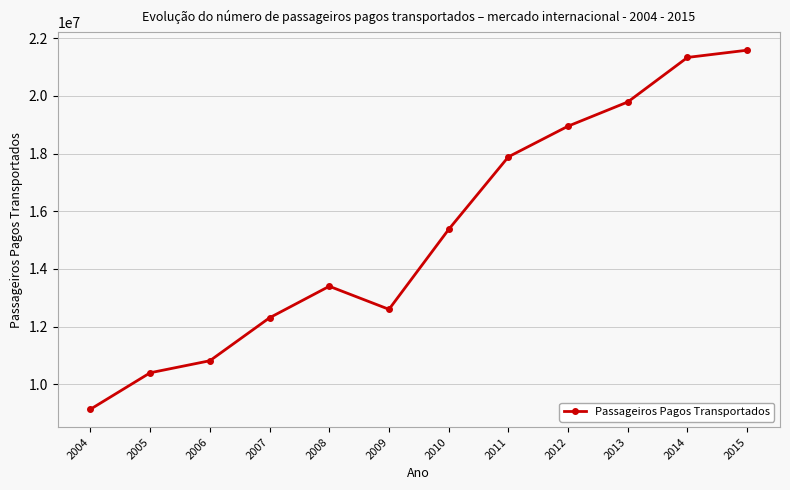

How many lines are shown in the chart?

1